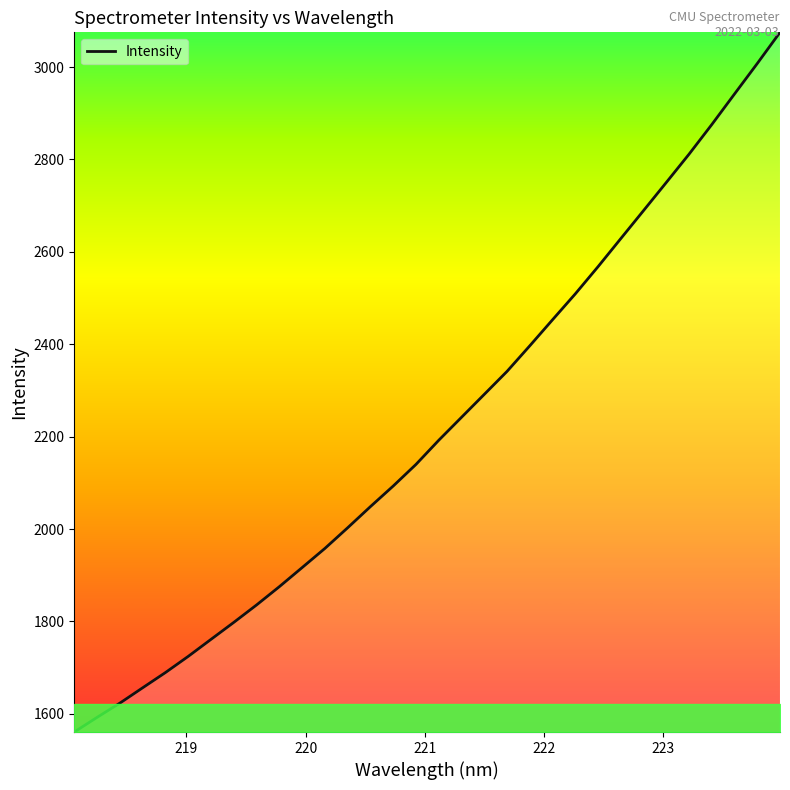

What is the smallest value displayed?

1560.6